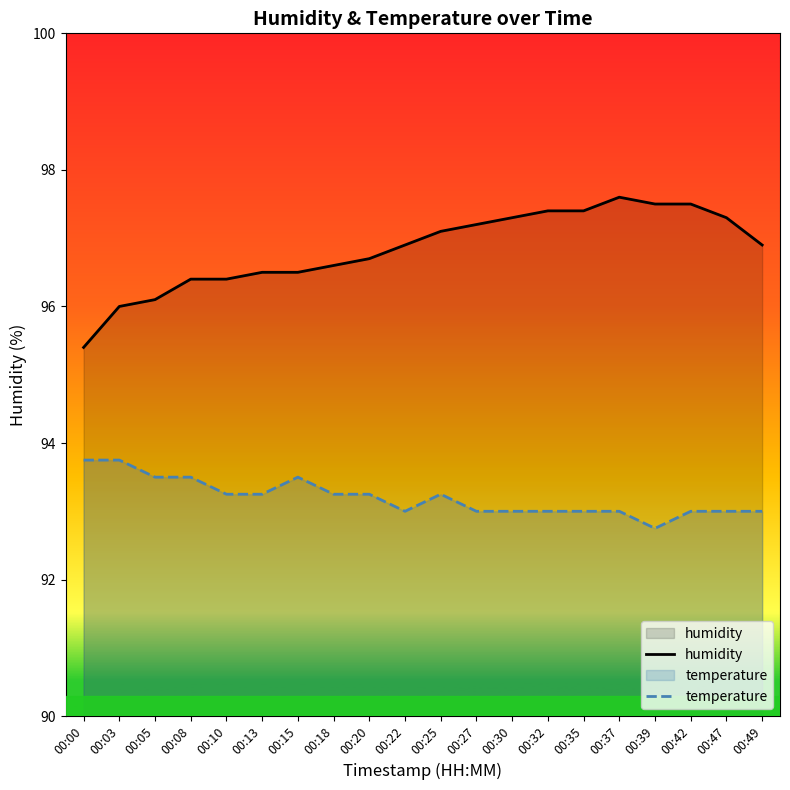

Which category has the highest value in the humidity series?

00:37